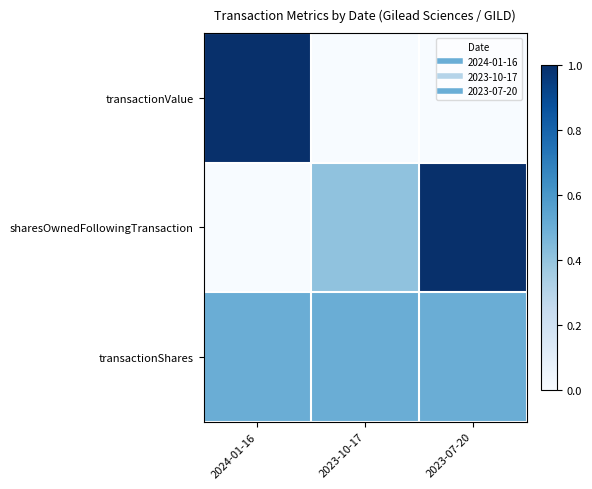

Reading left to right, what are all the values shown in this chart?

transactionValue: 2024-01-16=1.0	2023-10-17=0.0	2023-07-20=0.0
sharesOwnedFollowingTransaction: 2024-01-16=0.0	2023-10-17=0.4	2023-07-20=1.0
transactionShares: 2024-01-16=0.5	2023-10-17=0.5	2023-07-20=0.5